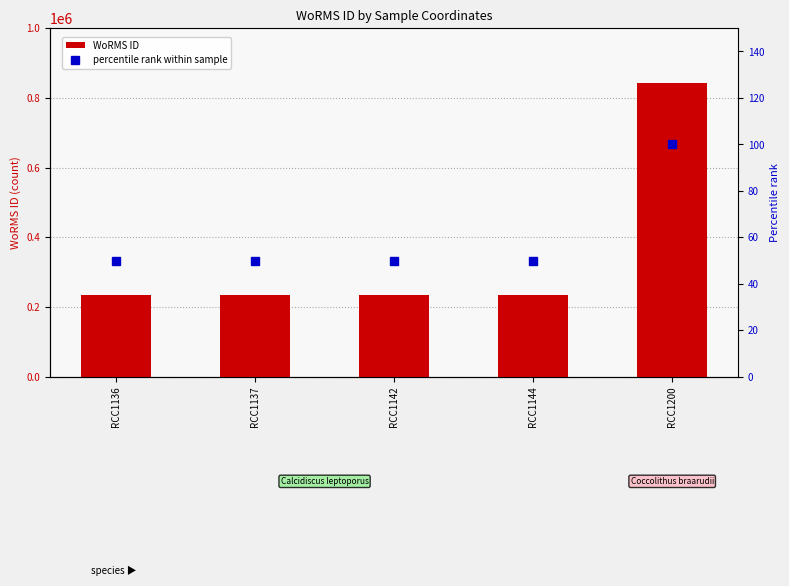

What is the value of the percentile rank within sample bar at the 3rd from the left?

50